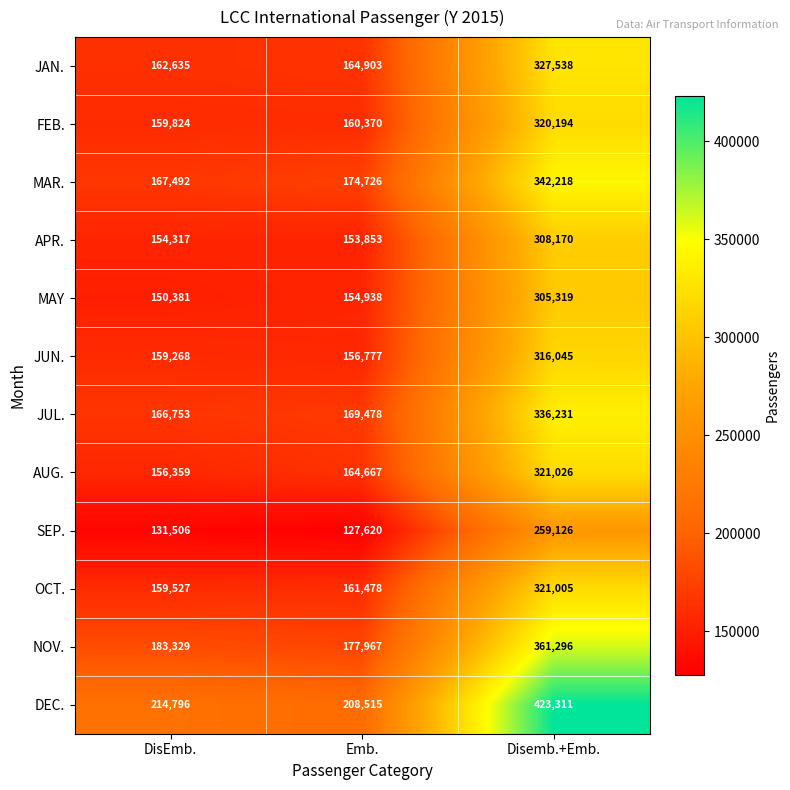

Read the NOV. value at Disemb.+Emb., to the nearest 100.

361300